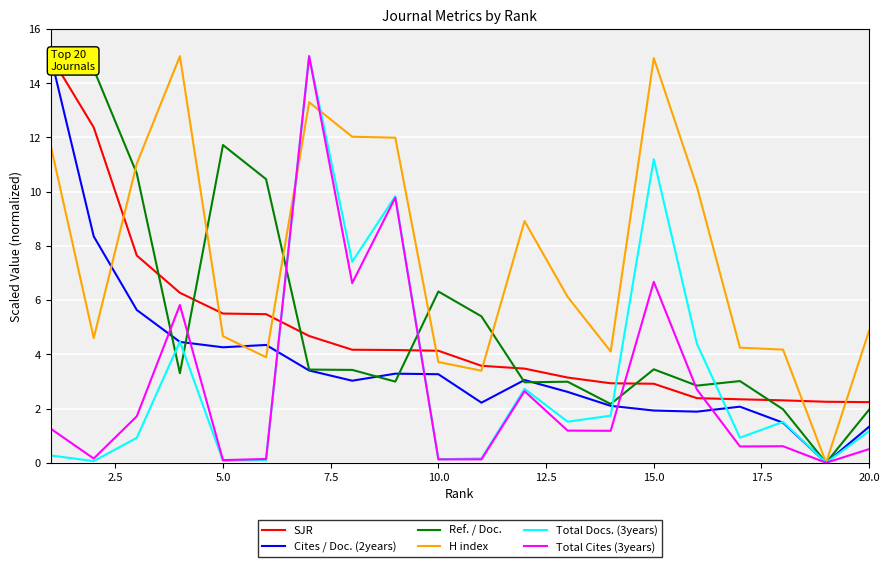

What is the maximum value shown in the chart?

15.0